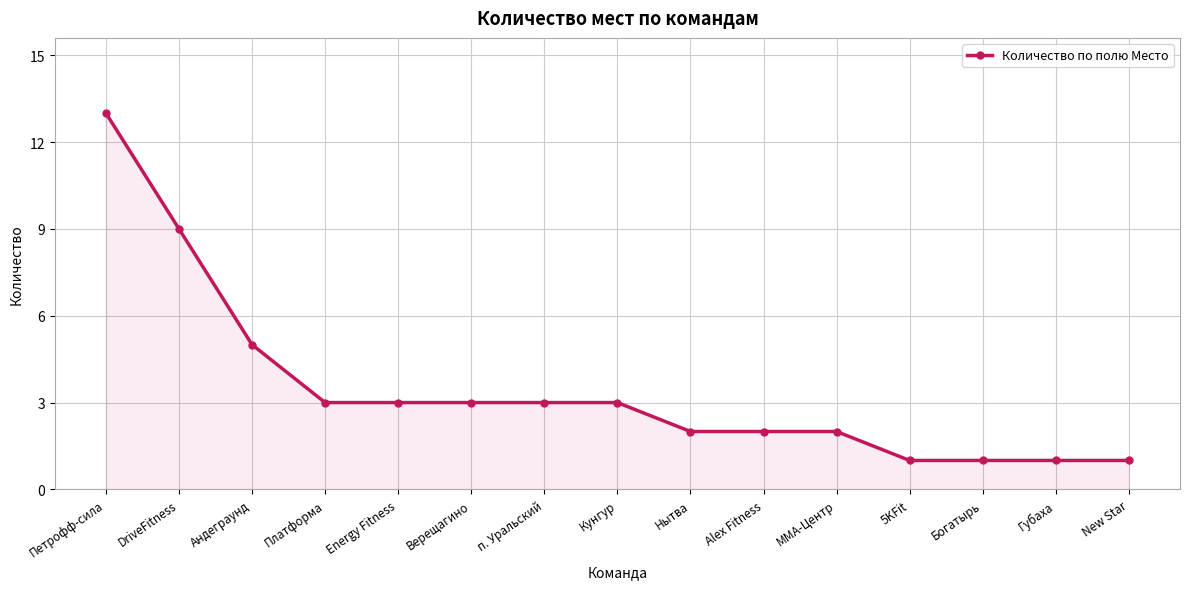

What is the value of the 14th point from the left?

1